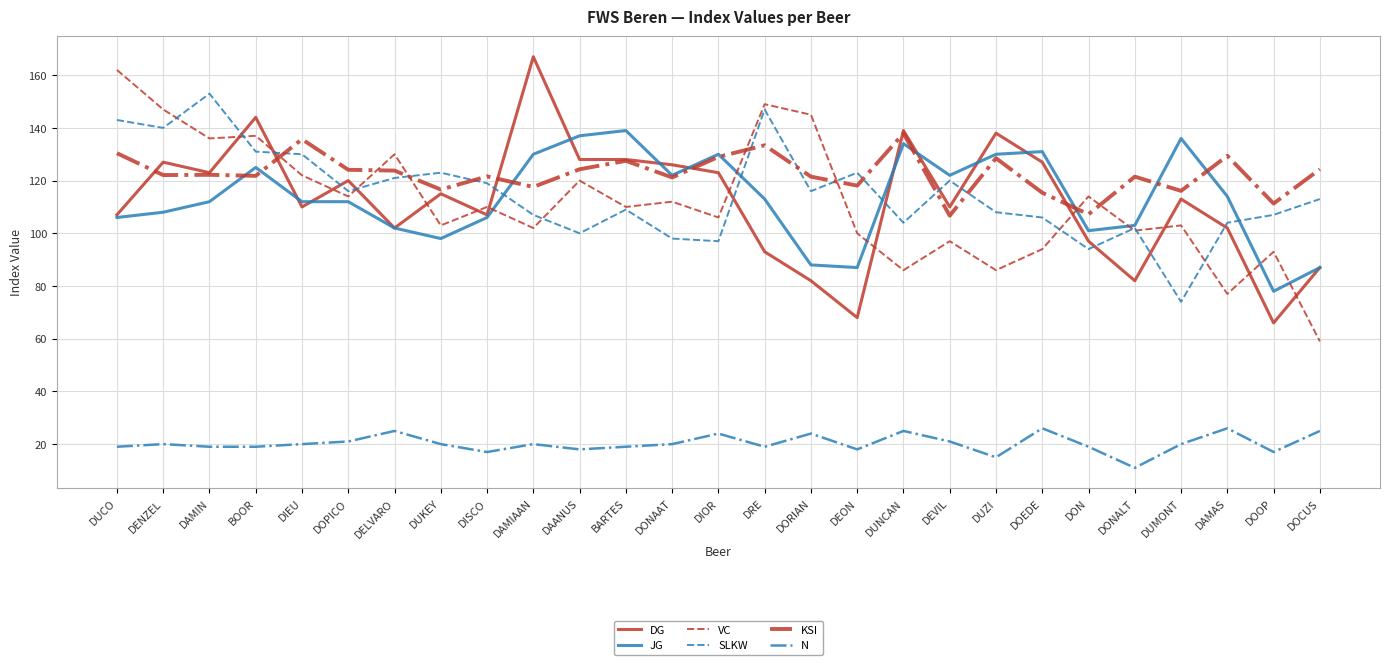

Does the chart display data point markers on the line(s)?

No